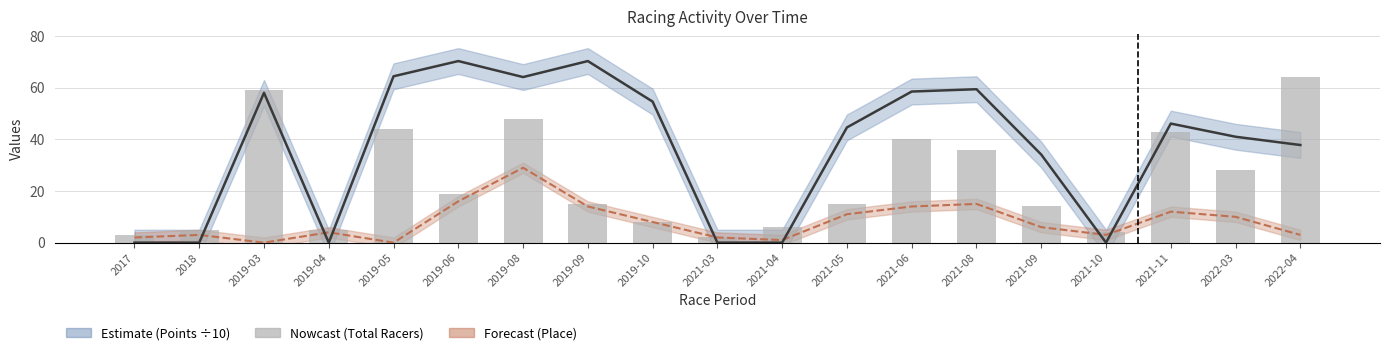

Which series has the largest total across all categories?

Points trend (÷10)